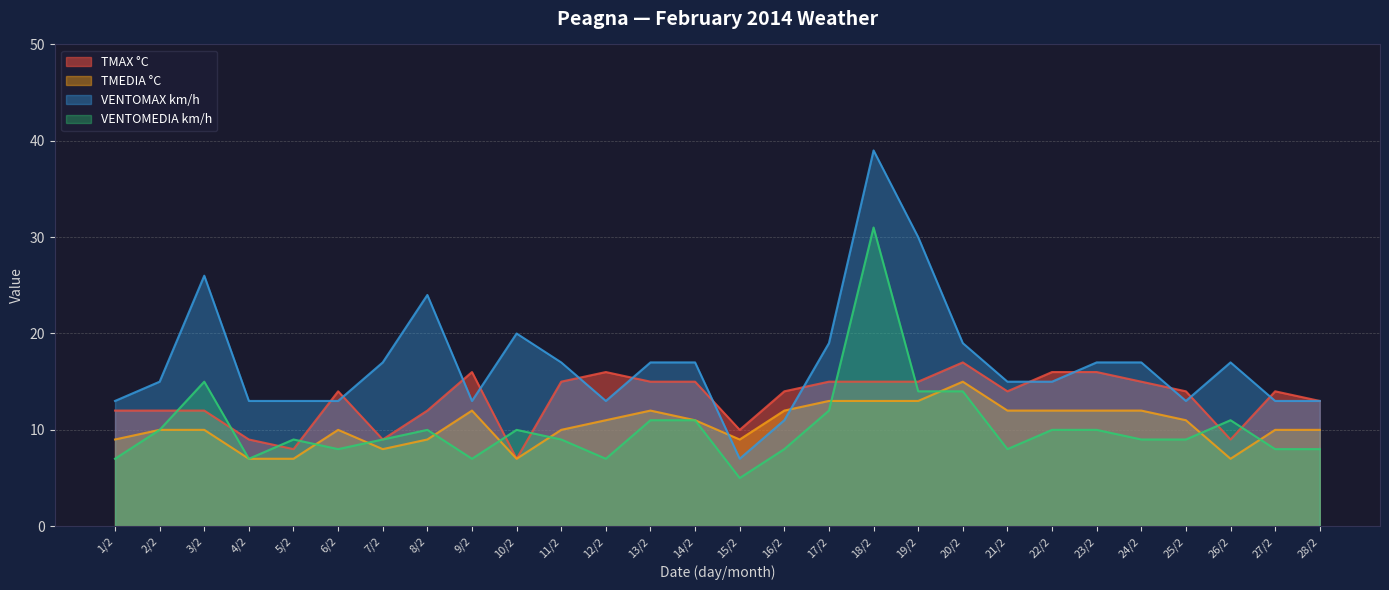

Which series has the largest total across all categories?

VENTOMAX km/h